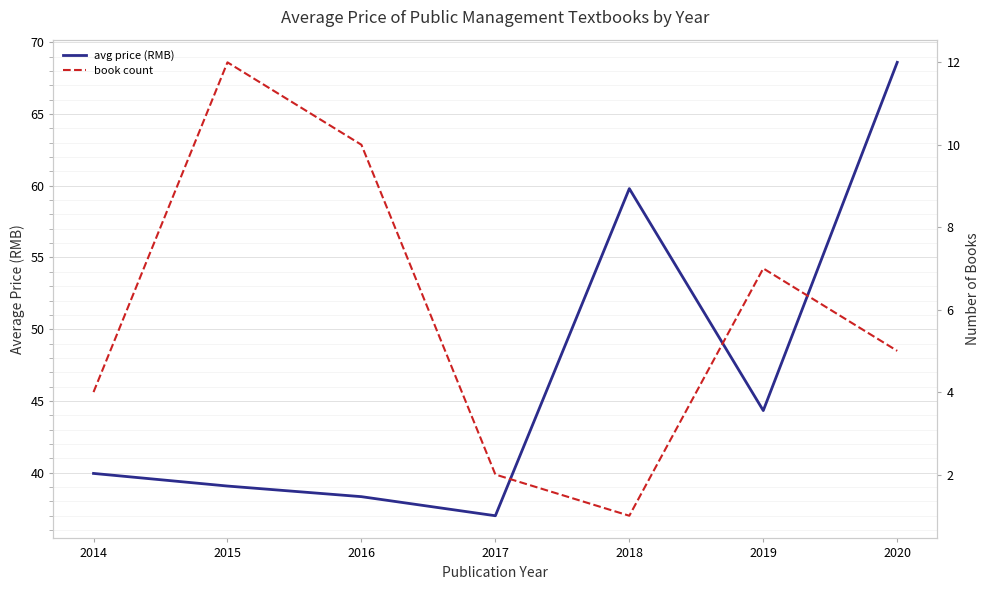

True or false: book count and avg price (RMB) intersect in this chart.

False